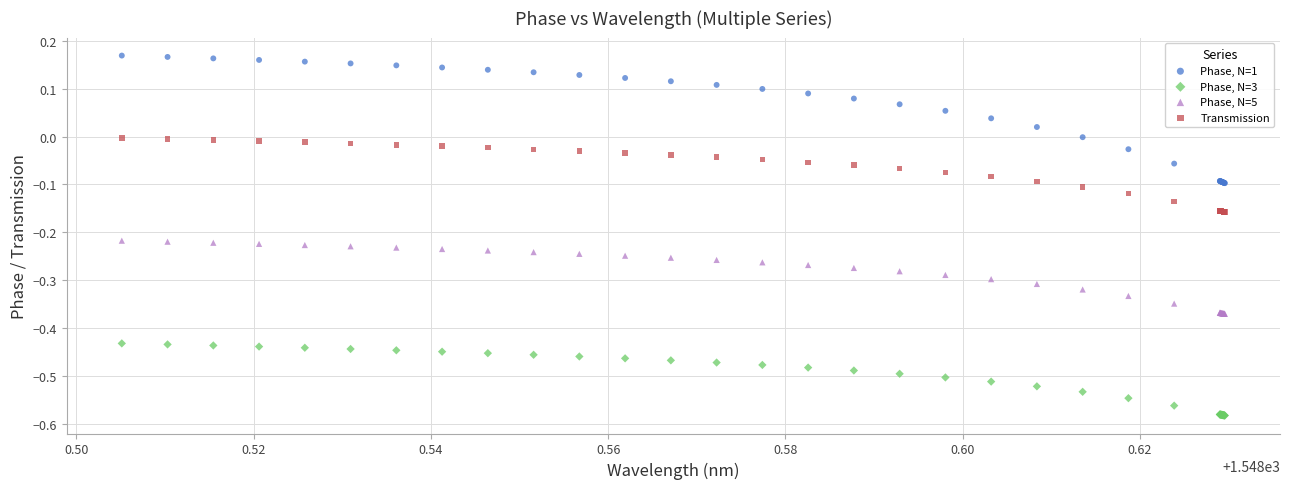

Which series contains the highest Y value?

Phase, N=1